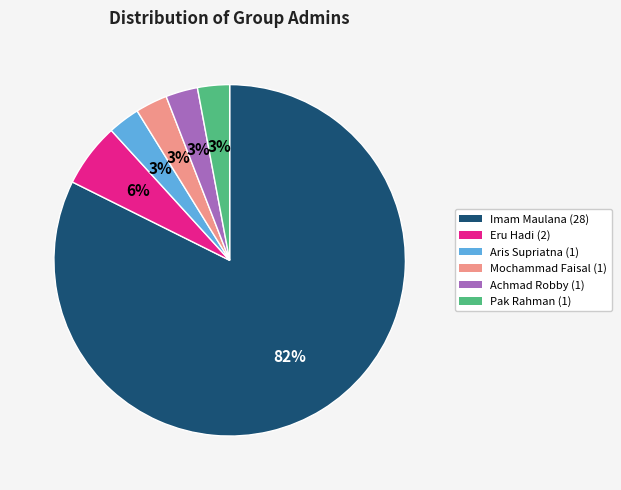

To the nearest percent, what is the difference between the largest and smallest slice percentages?

79%